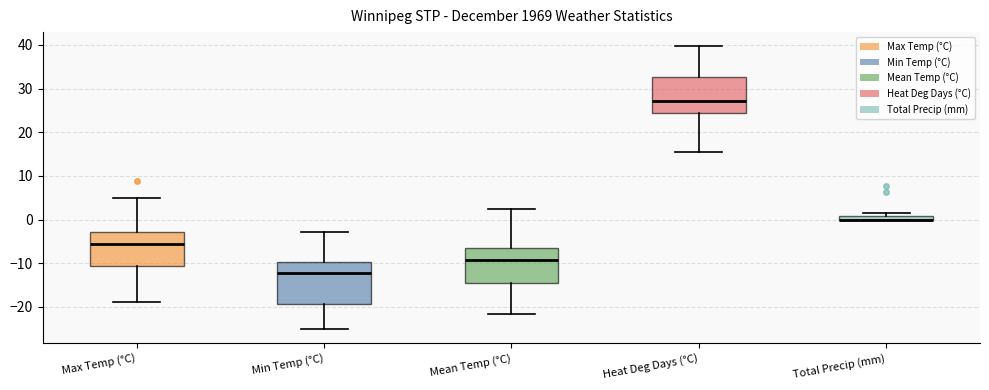

Where does the lower whisker of the box for Min Temp (°C) end on the y-axis? The values are not printed on the chart, so give them approximately, as read against the axis.

-25